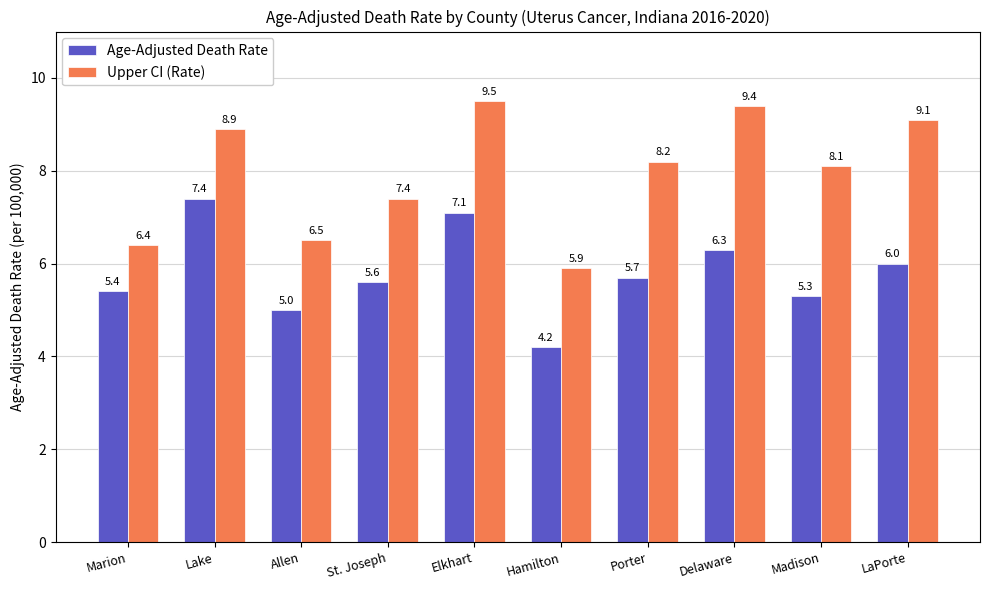

At which category is the sum across all series the highest?

Elkhart